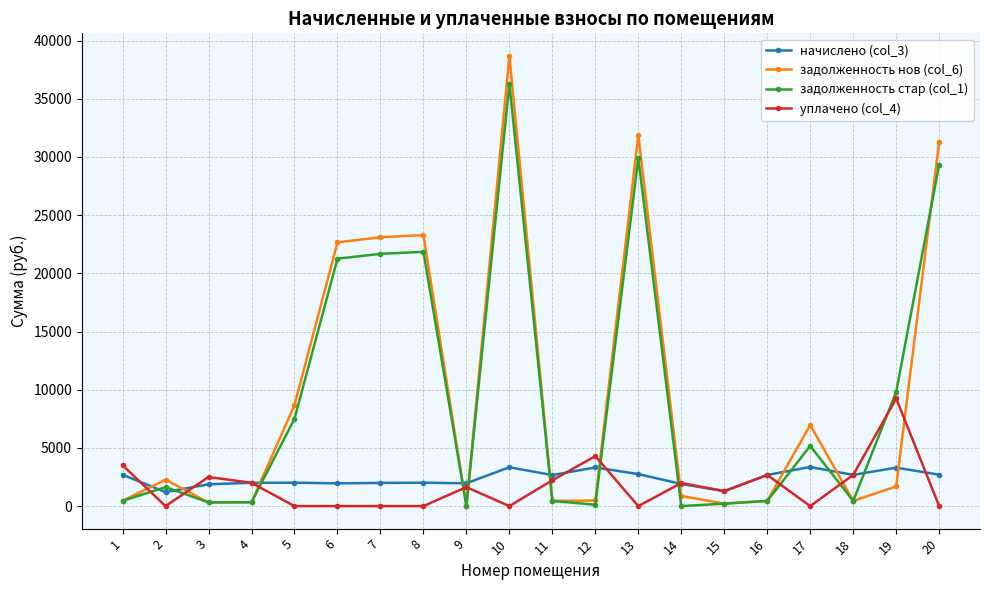

Rank the series by their maximum value, from highest to lowest.

задолженность нов (col_6), задолженность стар (col_1), уплачено (col_4), начислено (col_3)